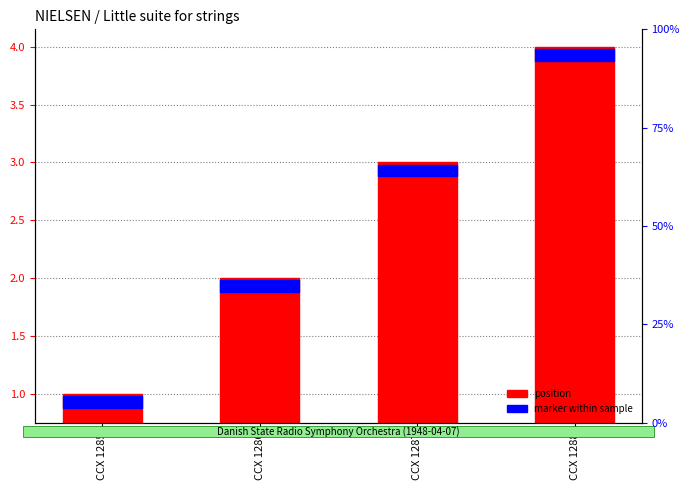

List the labels in order of value, smallest first.

CCX 1285, CCX 1286, CCX 1287, CCX 1288